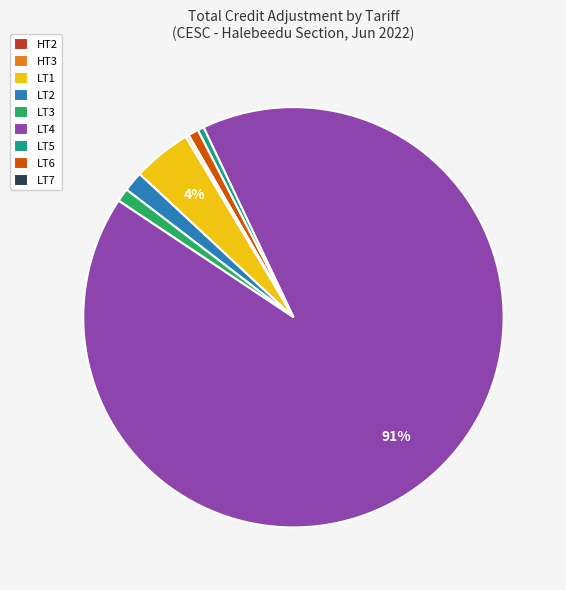

What is the largest slice in the pie chart?

LT4